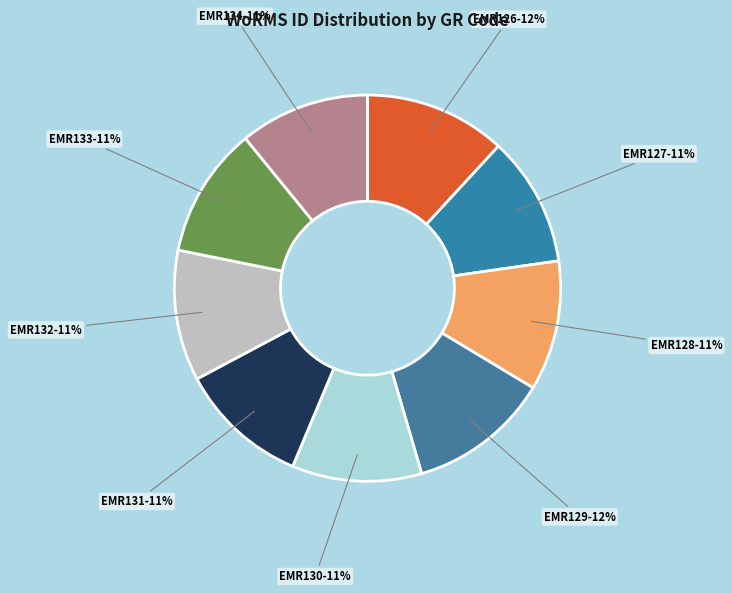

How many slices are in this pie chart?

9